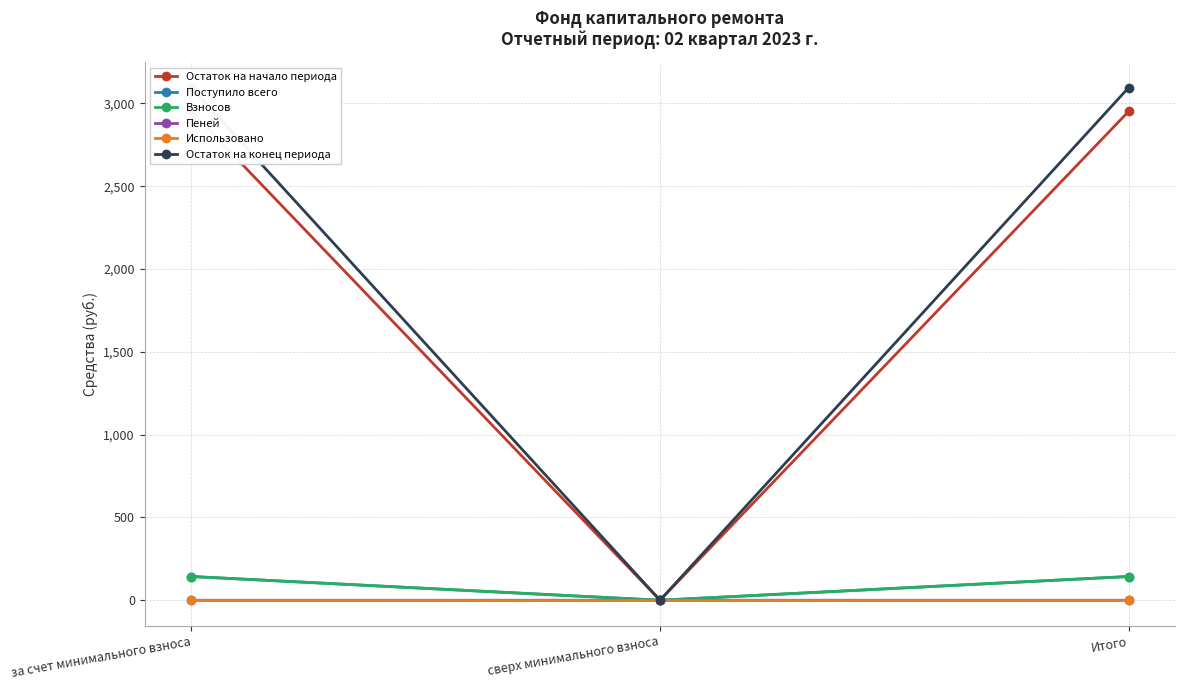

Does the chart have visible grid lines?

Yes